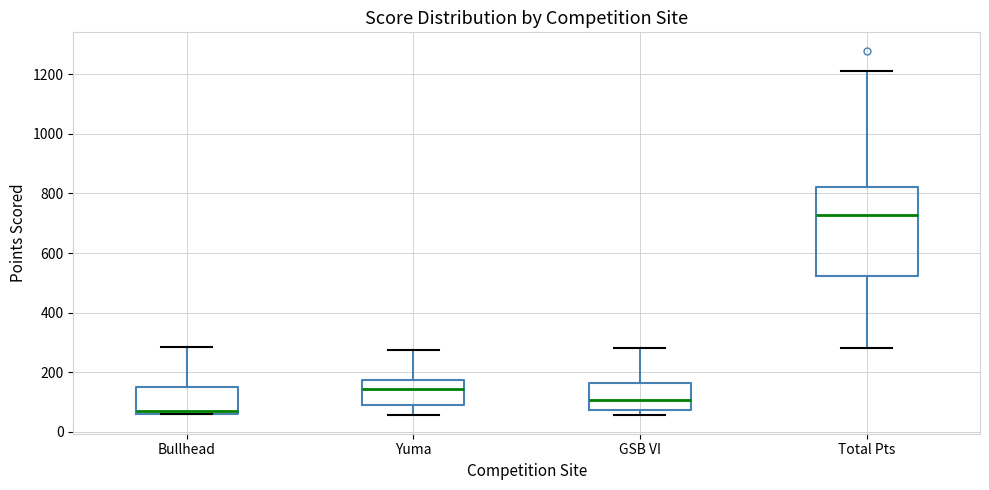

Reading left to right, transcribe this box plot: for each box, give where its median line is, the range the box spans, and where its two whiskers end, as read against the y-axis. The values are not printed on the chart, so give them approximately, as read against the axis.

Bullhead: median 80, box 60 to 160, whiskers 60 to 280
Yuma: median 140, box 100 to 180, whiskers 60 to 280
GSB VI: median 100, box 80 to 160, whiskers 60 to 280
Total Pts: median 720, box 520 to 820, whiskers 280 to 1220